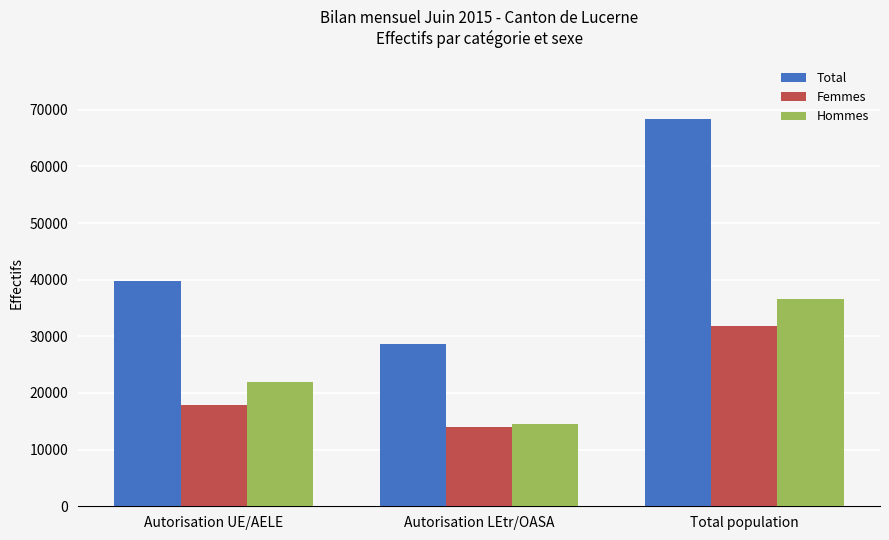

What is the sum of the Total values at Total population and Autorisation LEtr/OASA?

96994